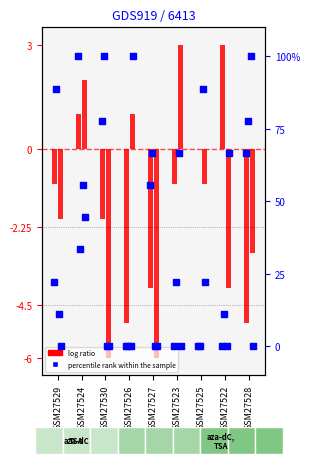

Which series has the largest total across all categories?

col_2 (percentile)